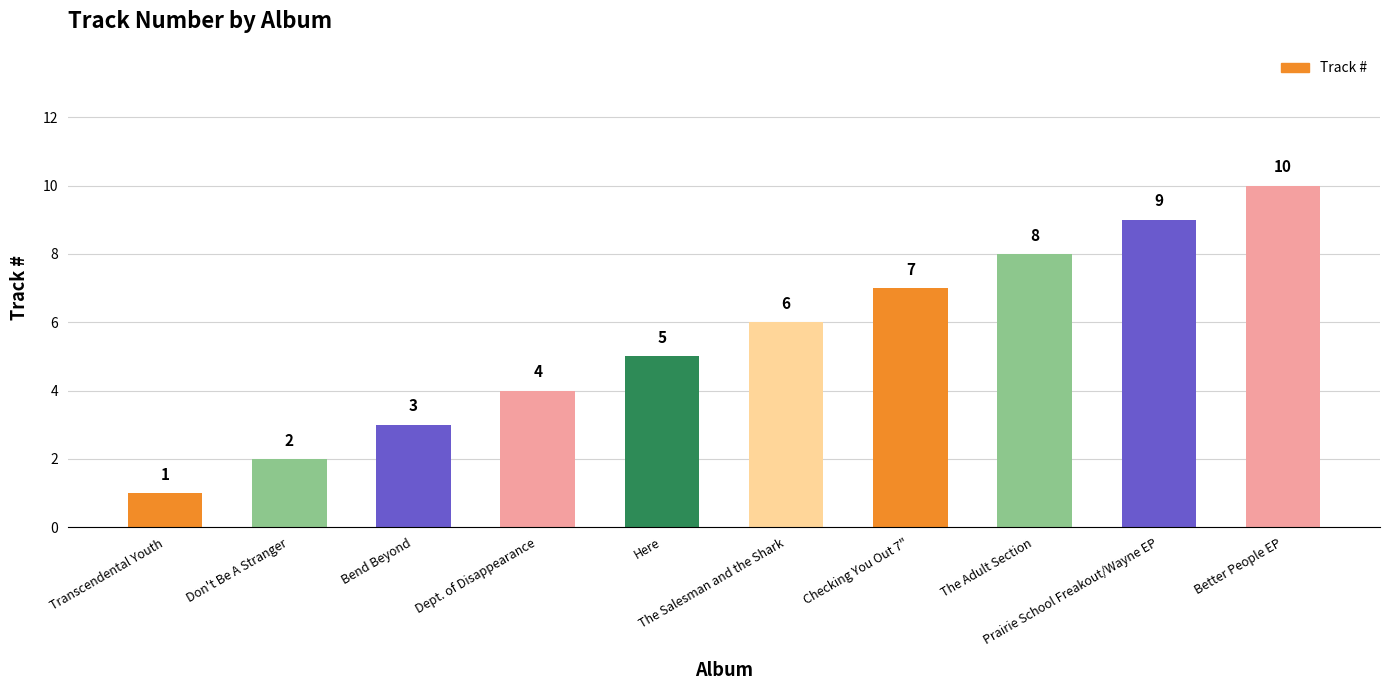

Reading left to right, what are all the values shown in this chart?

Transcendental Youth=1	Don't Be A Stranger=2	Bend Beyond=3	Dept. of Disappearance=4	Here=5	The Salesman and the Shark=6	Checking You Out 7"=7	The Adult Section=8	Prairie School Freakout/Wayne EP=9	Better People EP=10